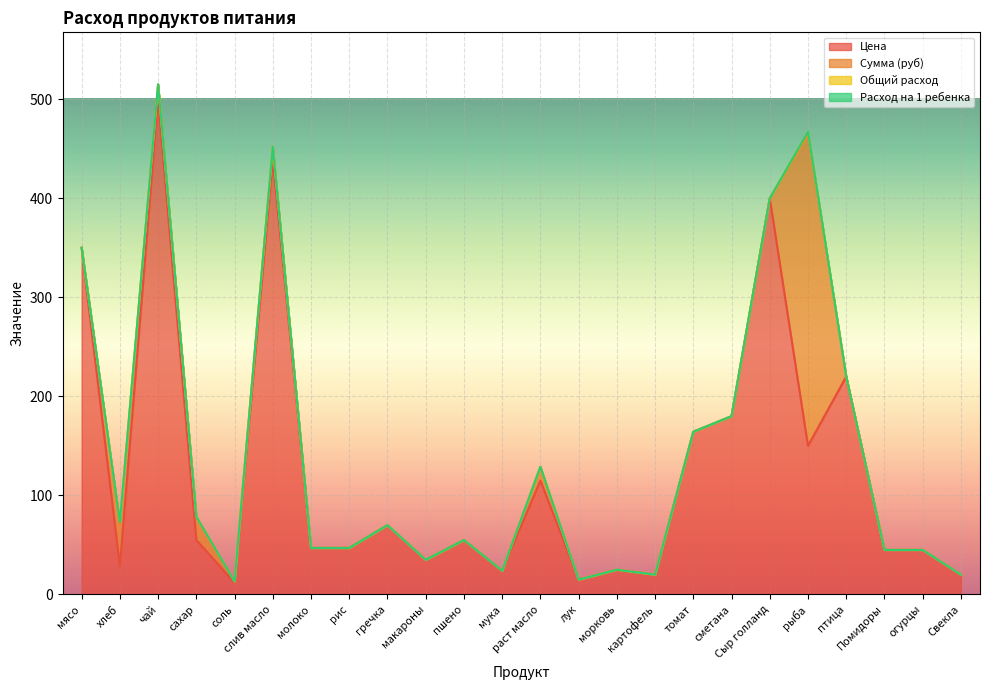

Where is the first local minimum for Расход на 1 ребенка?

чай